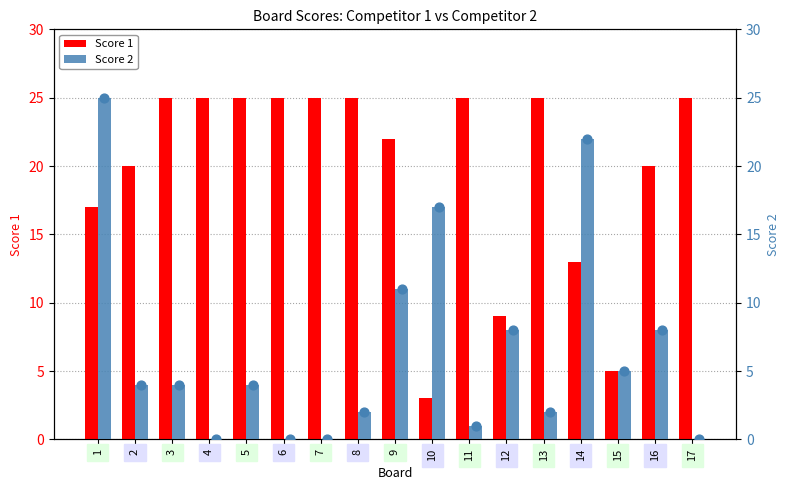

What is the total value across all series at 13?

27